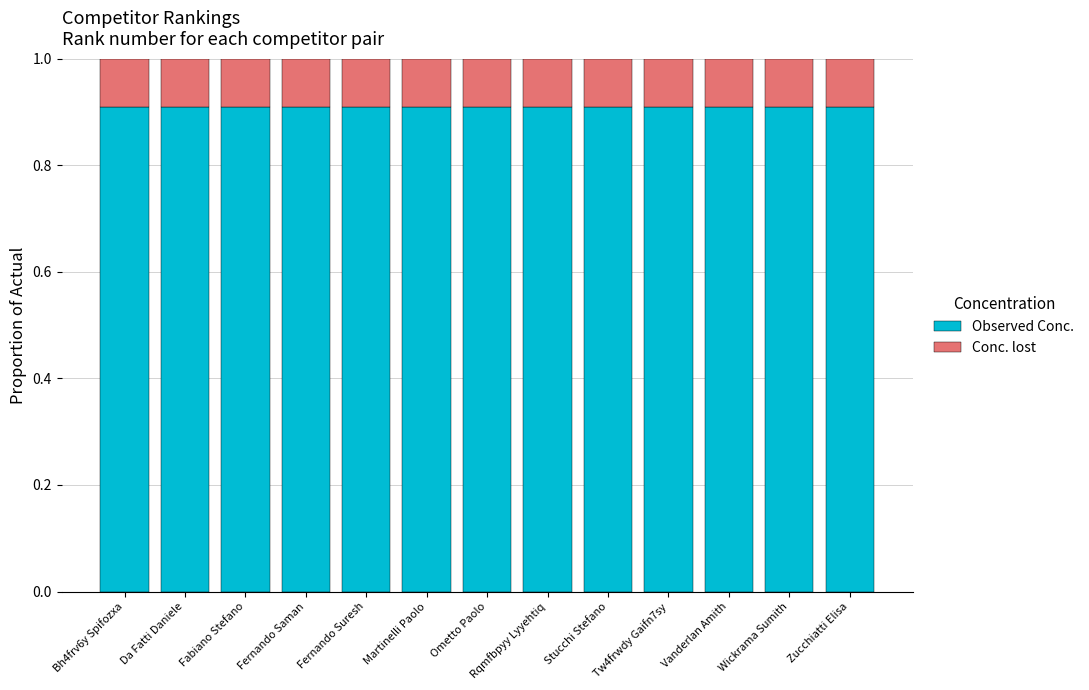

What is the highest value of the Observed Conc. series?

0.9